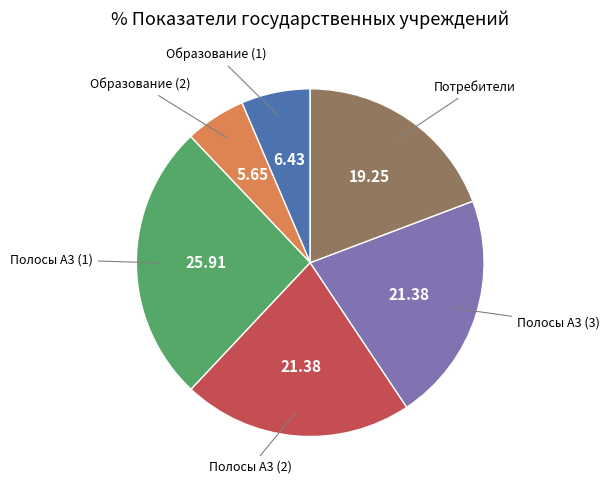

Which has a higher value, Образование (1) or Потребители?

Потребители